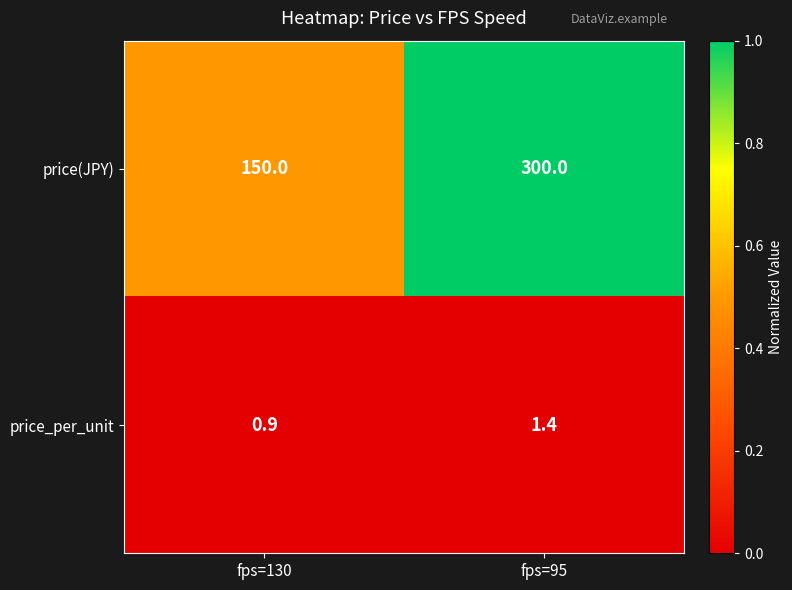

Rank the series at fps=95 from lowest to highest value.

price_per_unit, price(JPY)